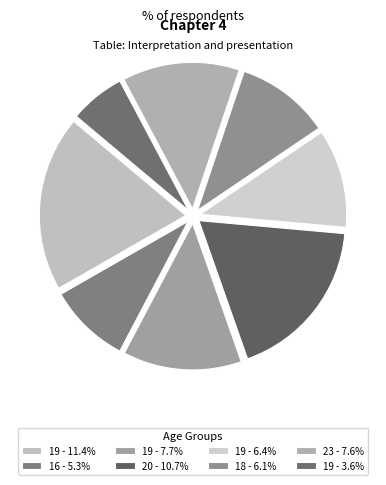

Which slice is the smallest?

19